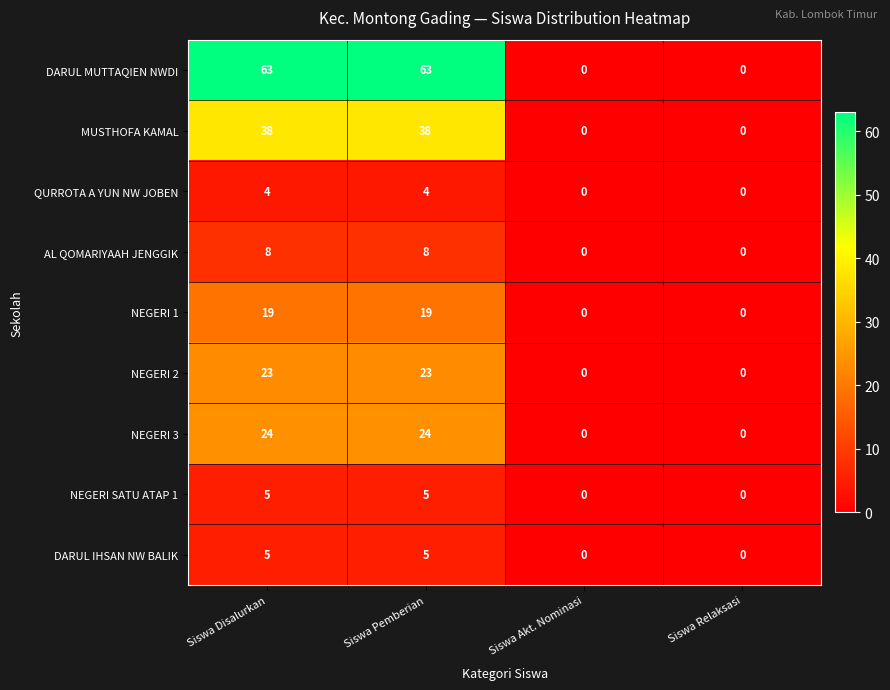

True or false: AL QOMARIYAAH JENGGIK has a value of 4 at Siswa Akt. Nominasi.

False